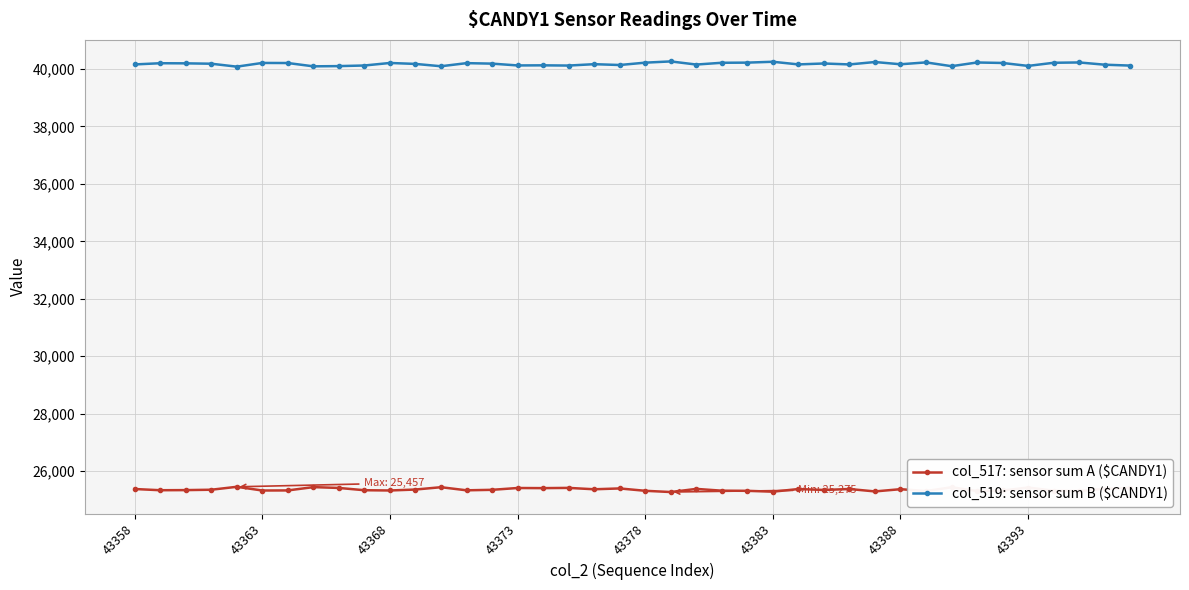

True or false: col_517: sensor sum A ($CANDY1) and col_519: sensor sum B ($CANDY1) cross at least once.

False